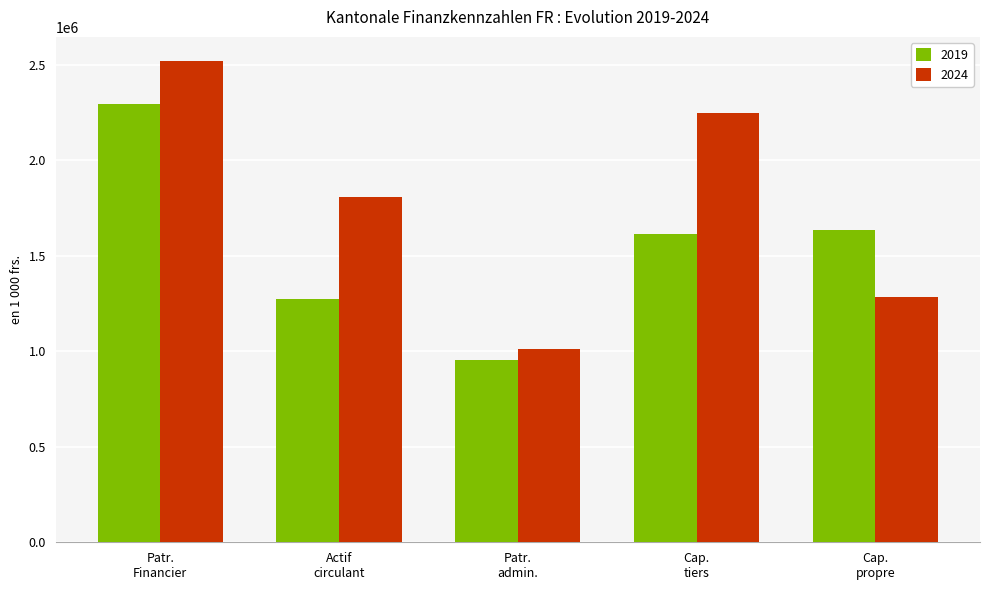

List the series in order of their overall mean, lowest first.

2019, 2024